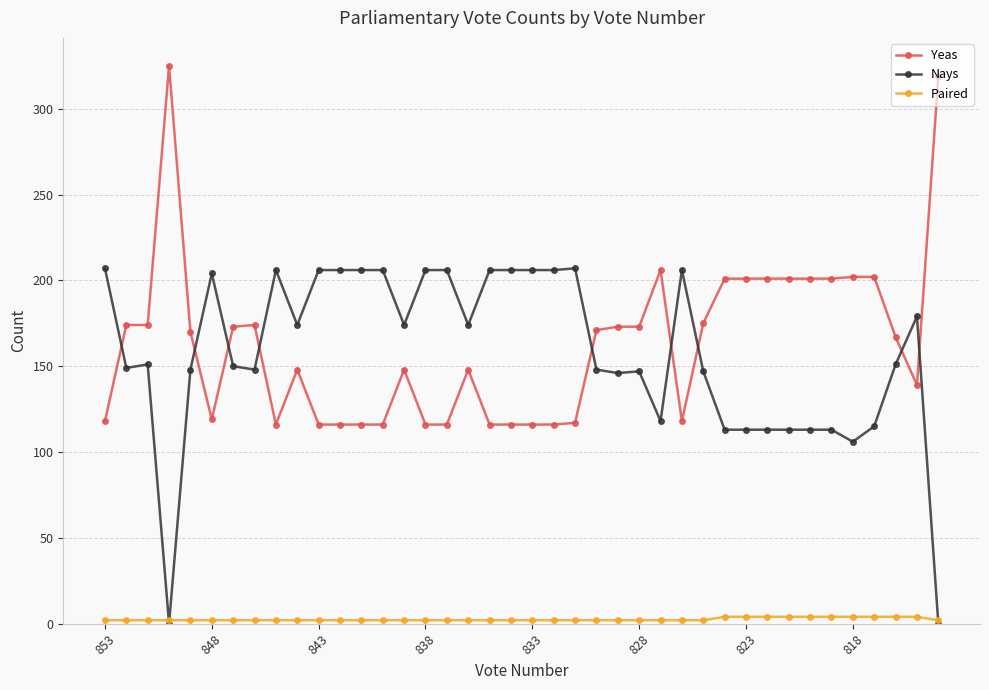

List the series in order of their peak value, highest first.

Yeas, Nays, Paired